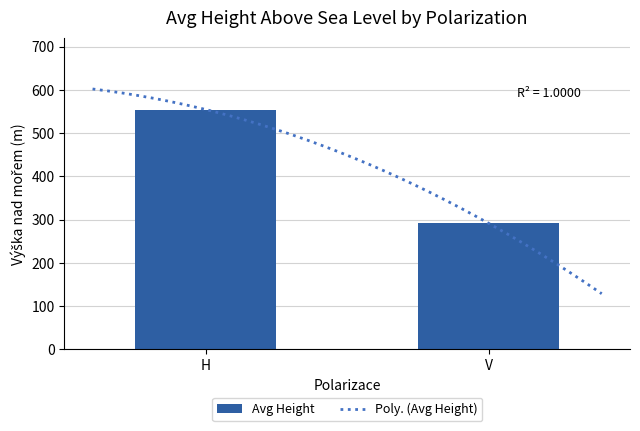

Where is the data nearest to the value 219?

V